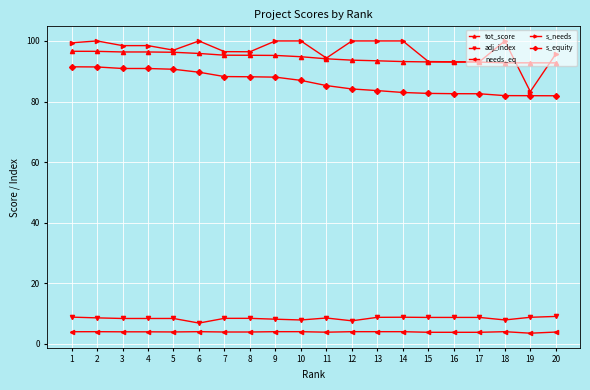

True or false: needs_eq has a value of 3.5 at 19.

True